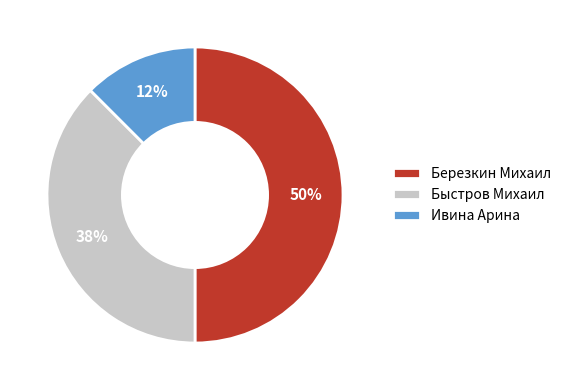

To the nearest percent, what is the average slice percentage?

33%